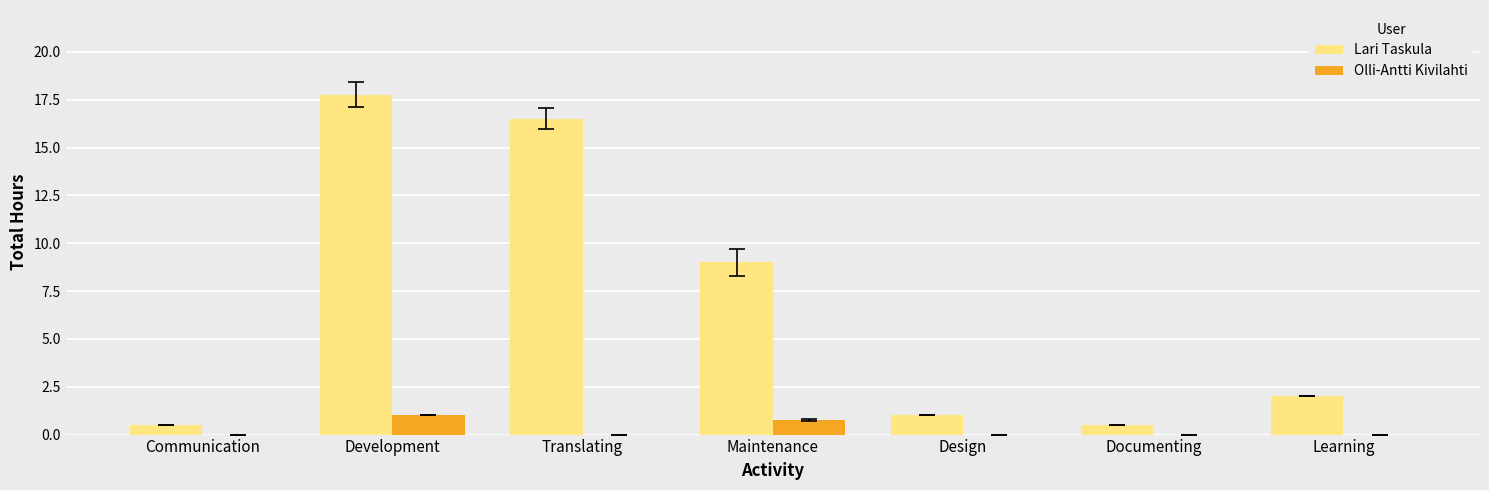

How many Olli-Antti Kivilahti values are between 0 and 1?

7